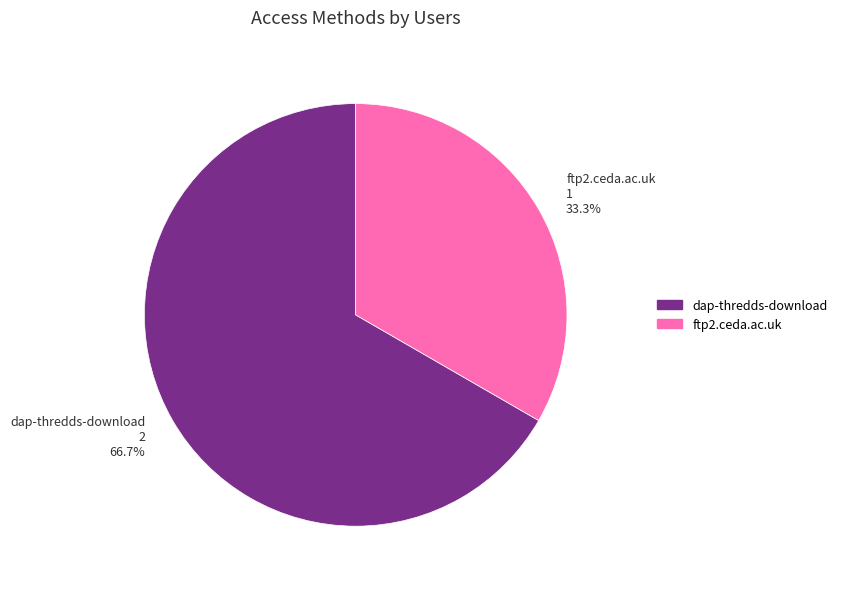

Is dap-thredds-download the majority of the pie?

Yes